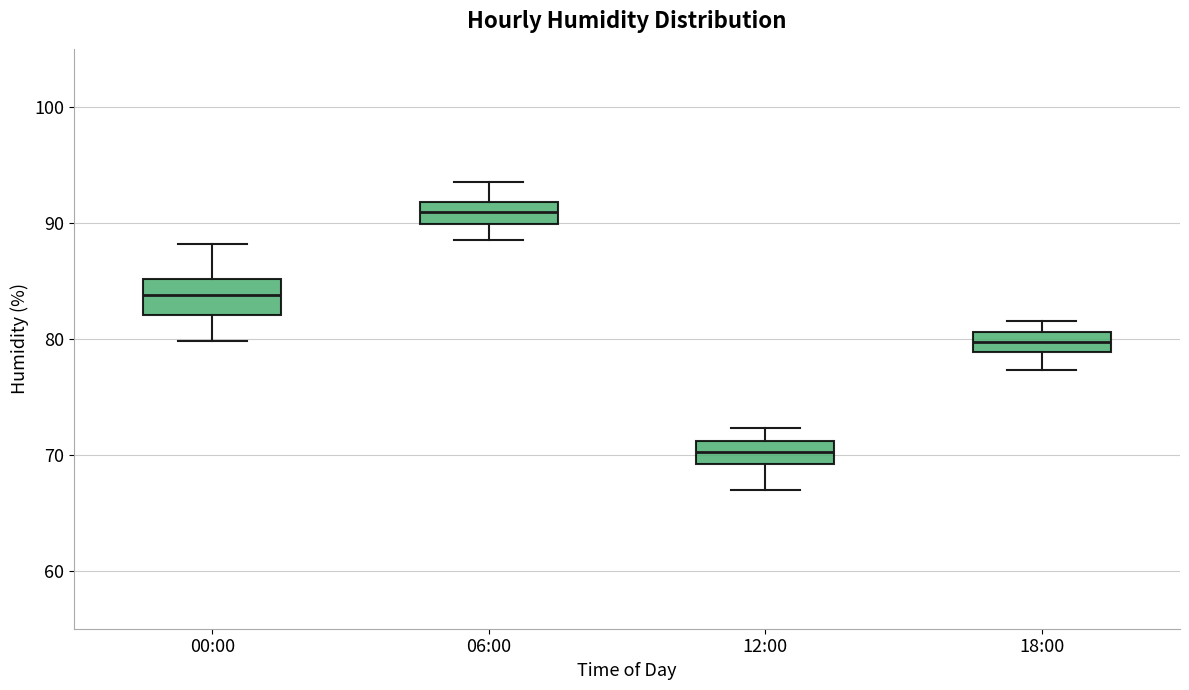

Which box is the tallest, from its lower edge to its upper edge?

00:00